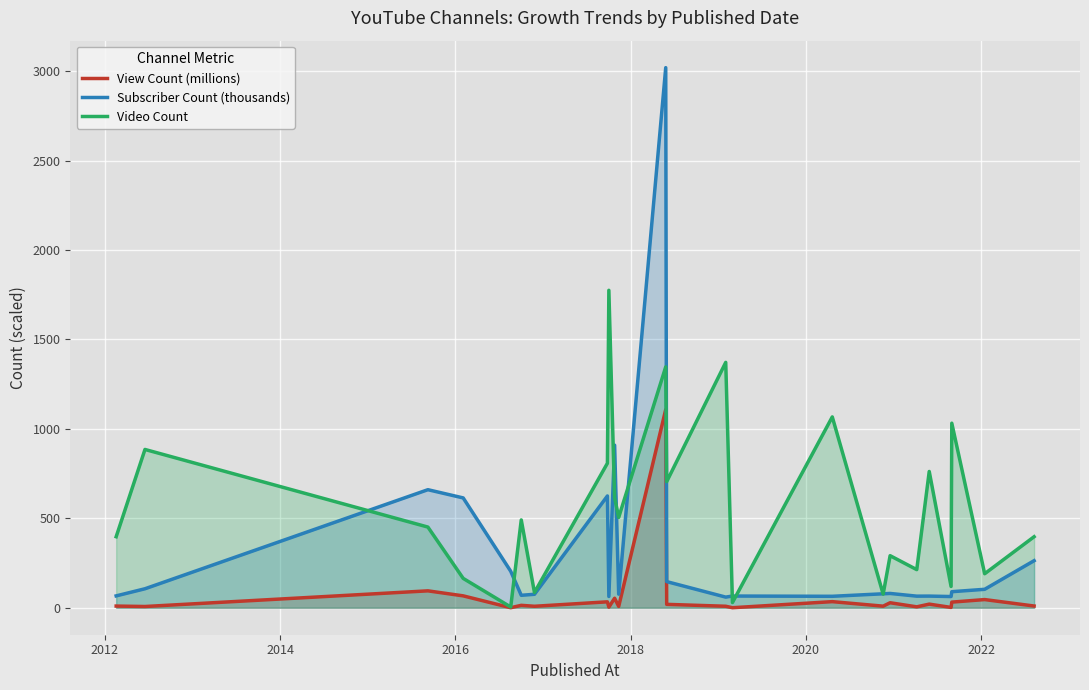

In Video Count, how many points are higher than both neighbors (excluding endpoints)?

9